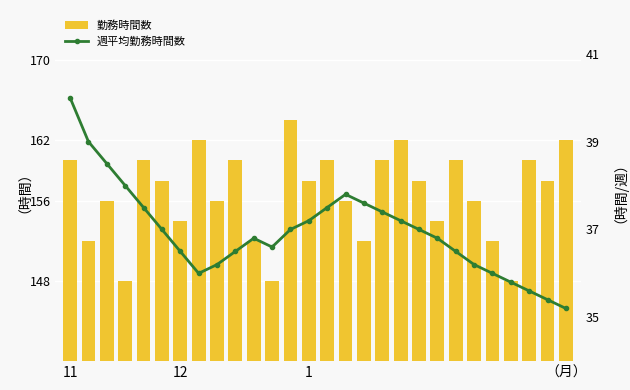

The 週平均勤務時間数 series shows 40.0 at 11. True or false?

True